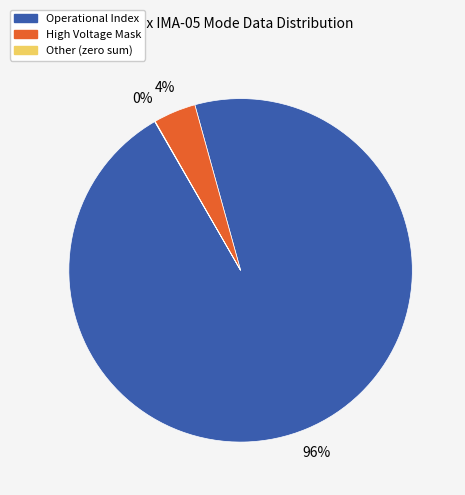

Is there a majority slice in this chart?

Yes